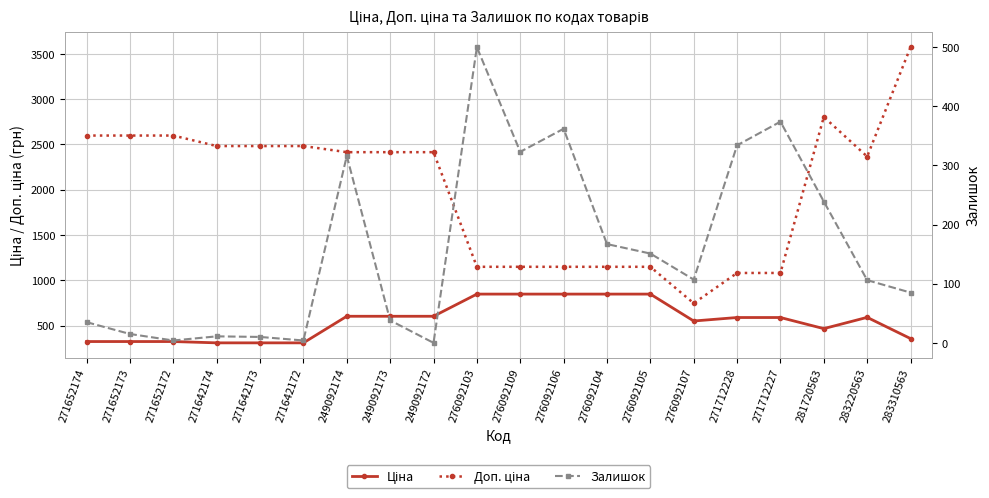

What is the difference between the Ціна values at 283220563 and 271712227?

1.7